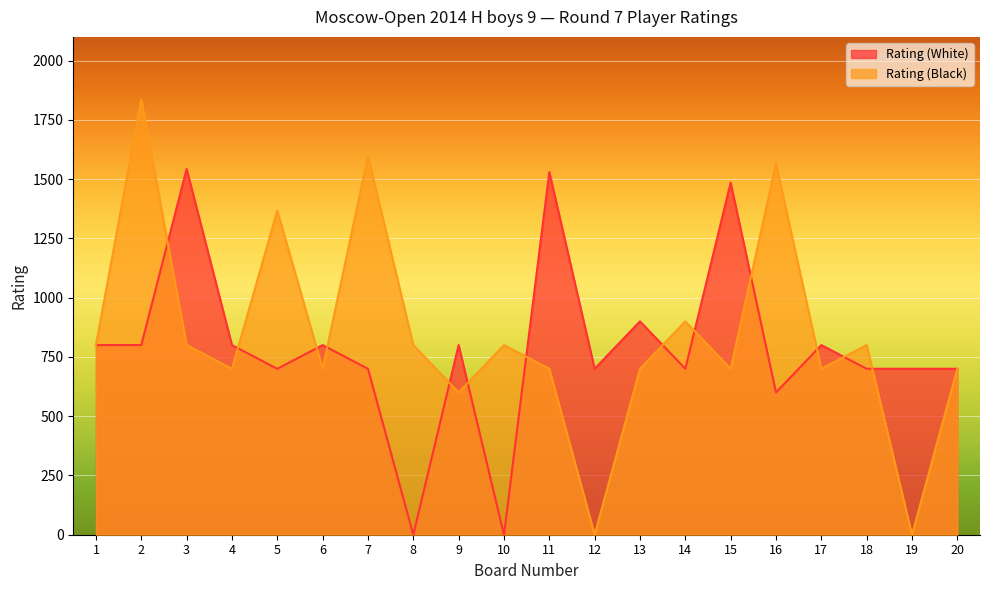

Count the number of data series in this chart.

2